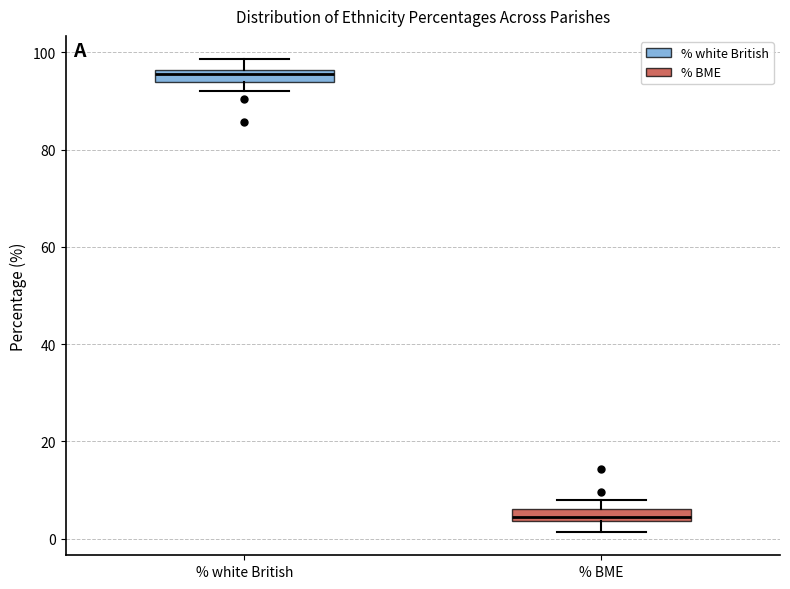

Which box's median line is the lowest?

% BME